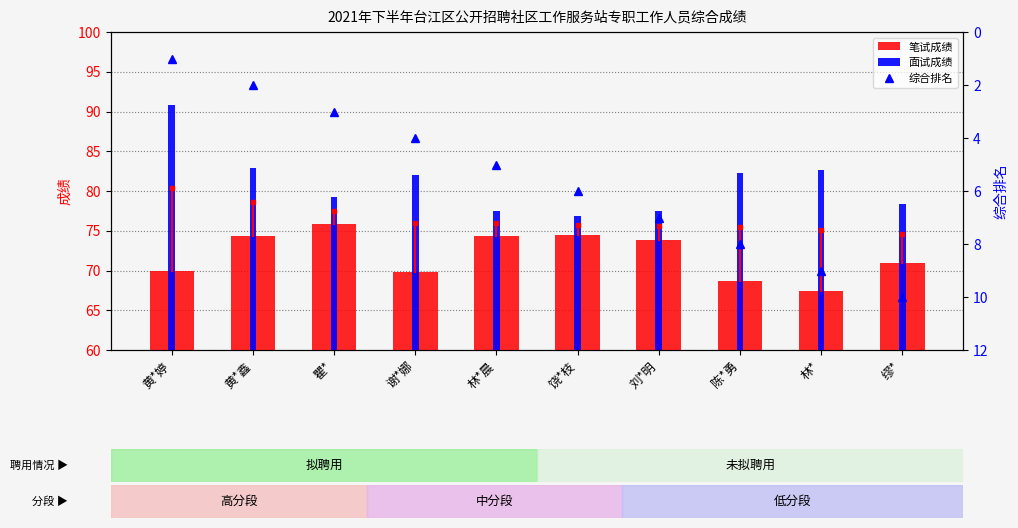

What is the label of the 5th bar from the right?

饶*枝